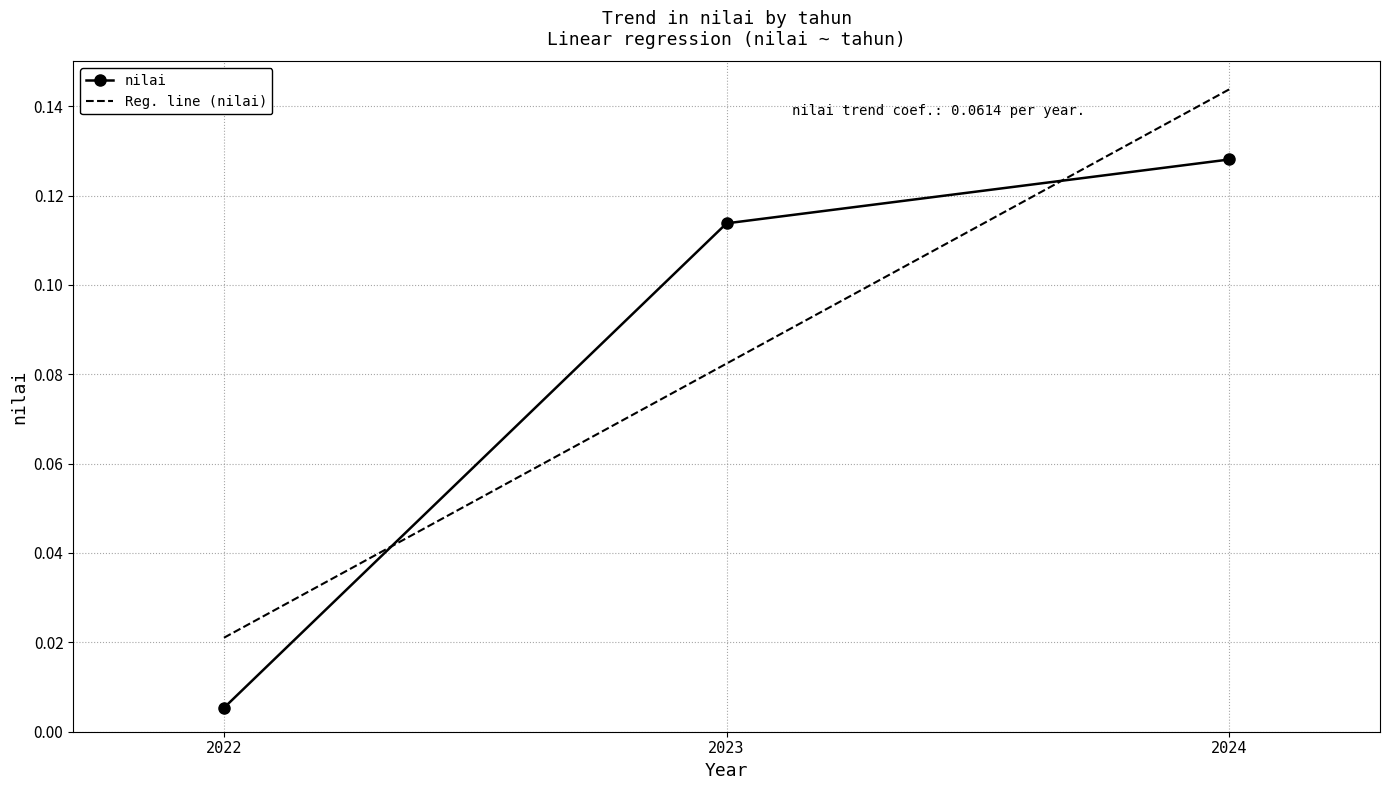

Read the value at 2023.

0.1